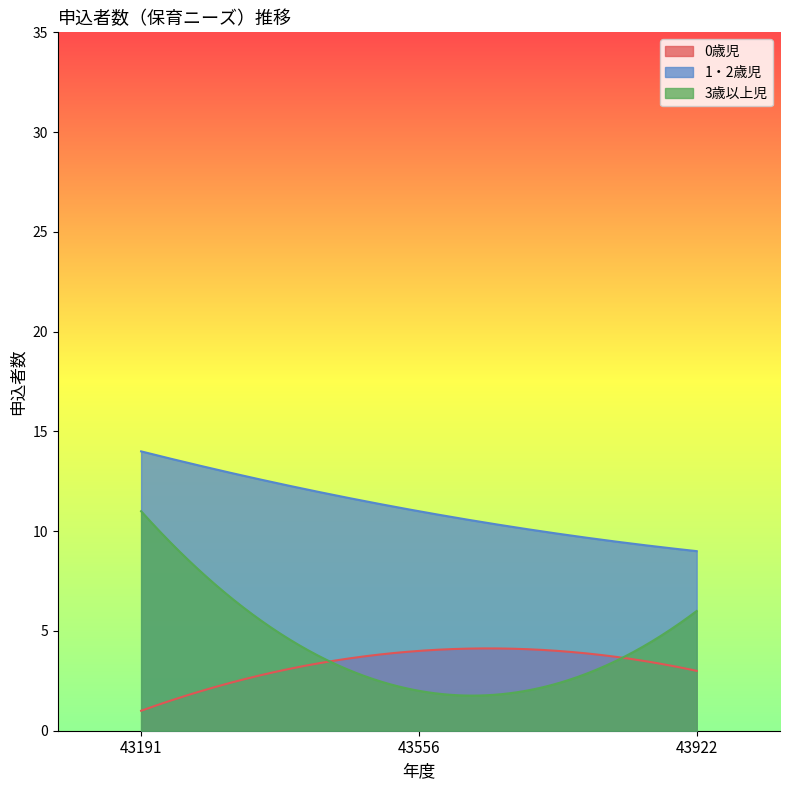

Reading right to left, transcribe all the data shown in this chart.

0歳児: 43922=3	43556=4	43191=1
1・2歳児: 43922=9	43556=11	43191=14
3歳以上児: 43922=6	43556=2	43191=11